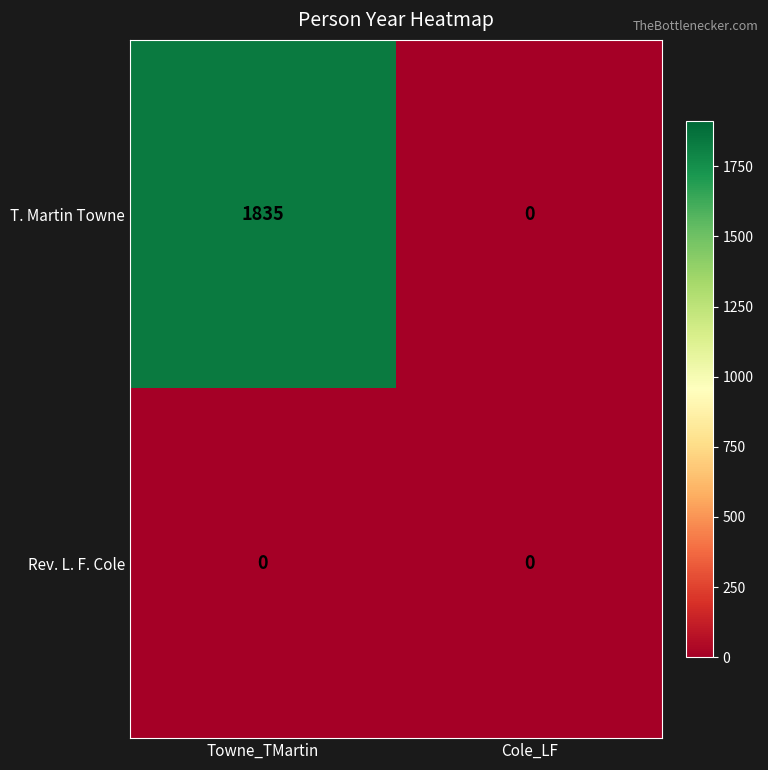

What is the maximum value shown in the chart?

1835